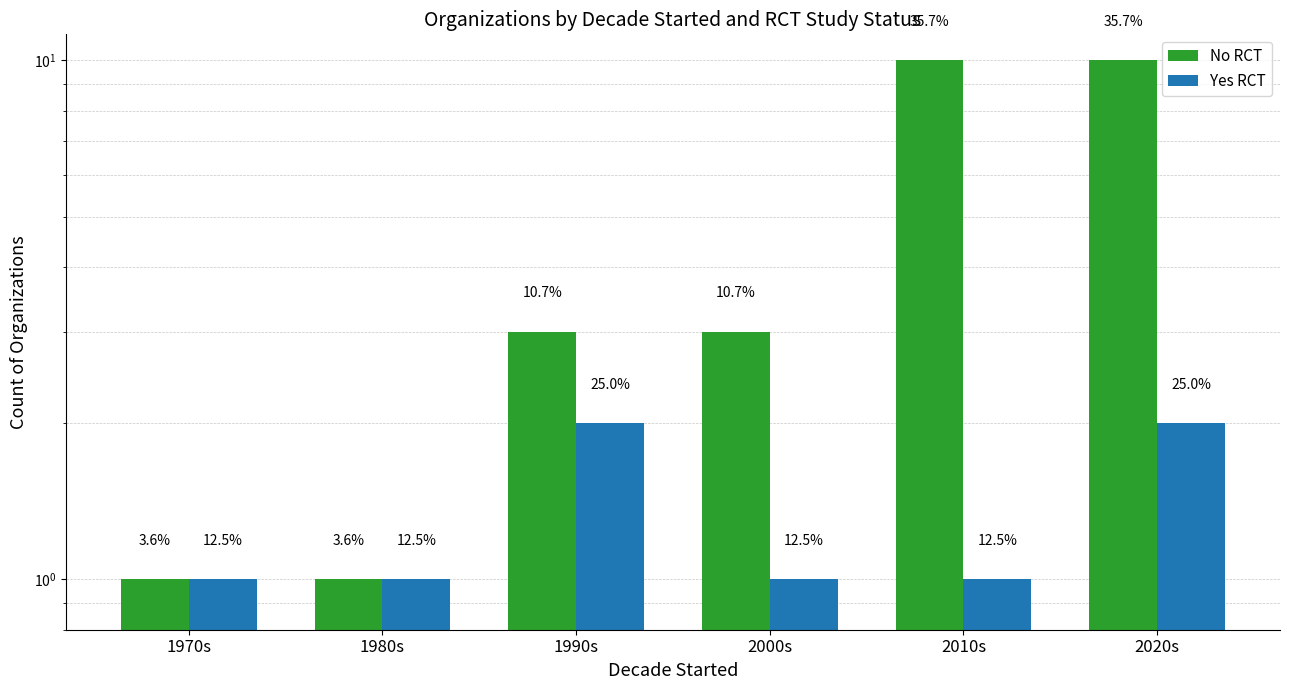

What is the difference between the maximum and minimum values in the No RCT series?

9